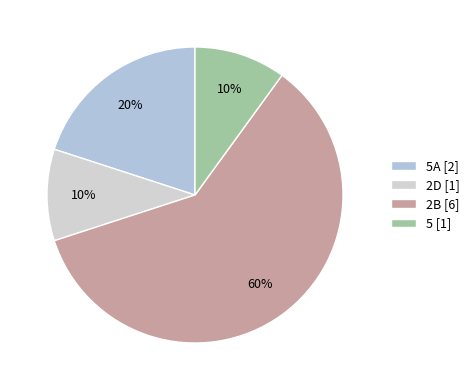

How many segments does this pie chart have?

4